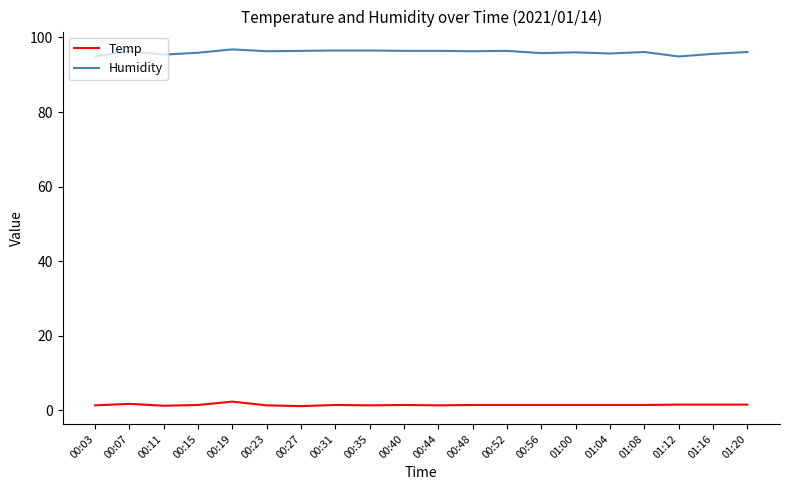

Is the value of Humidity at 01:08 greater than the value of Temp at 00:03?

Yes